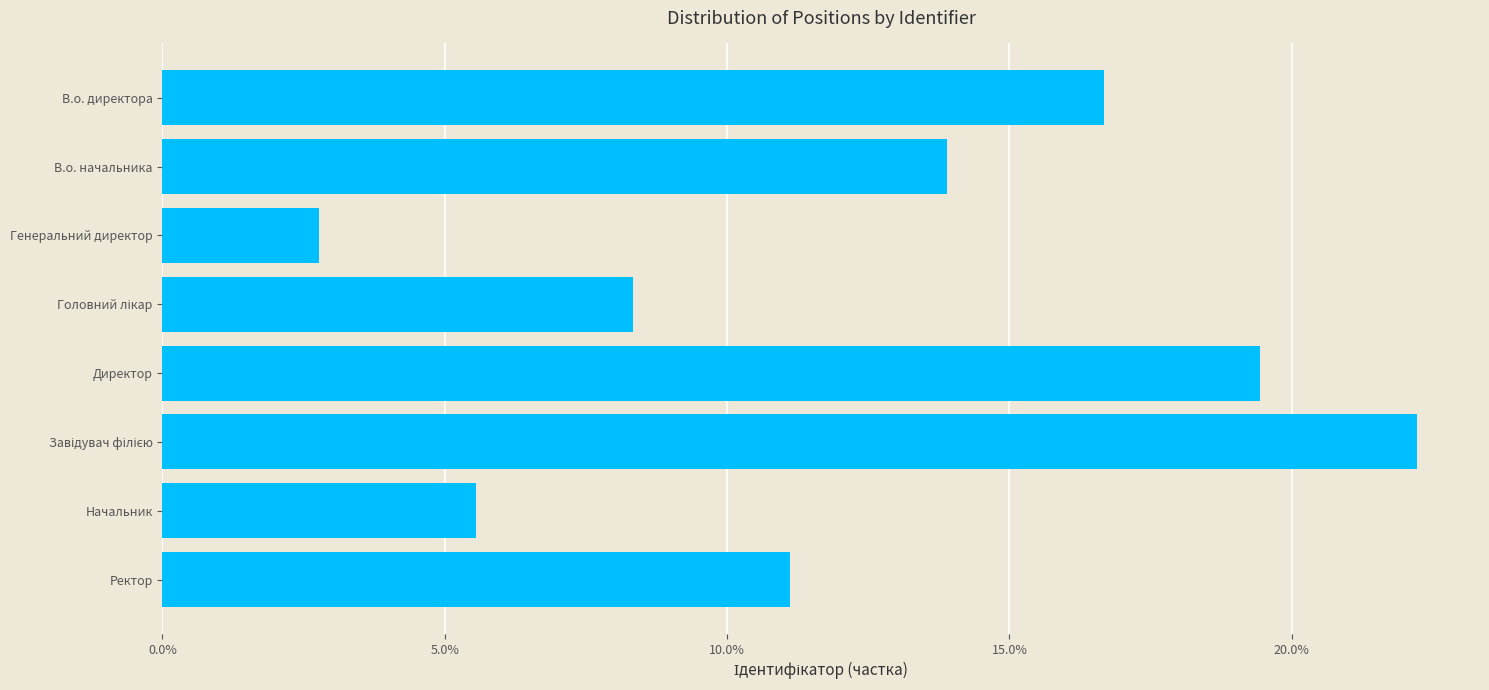

What is the difference between the second highest and second lowest values?

0.1